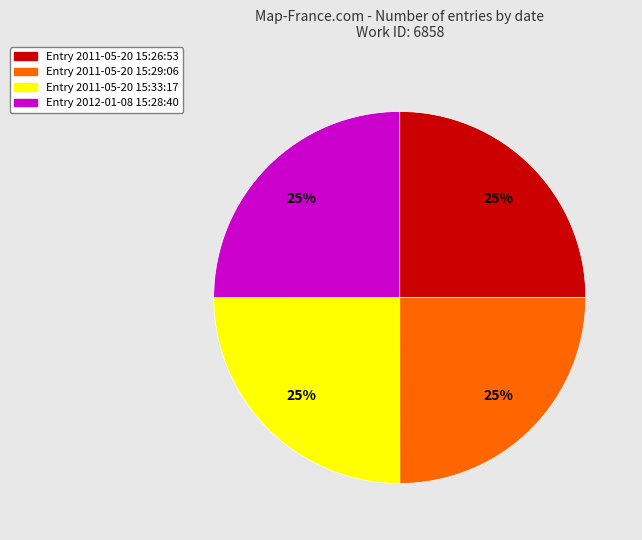

Is there any slice that represents more than half of the pie?

No